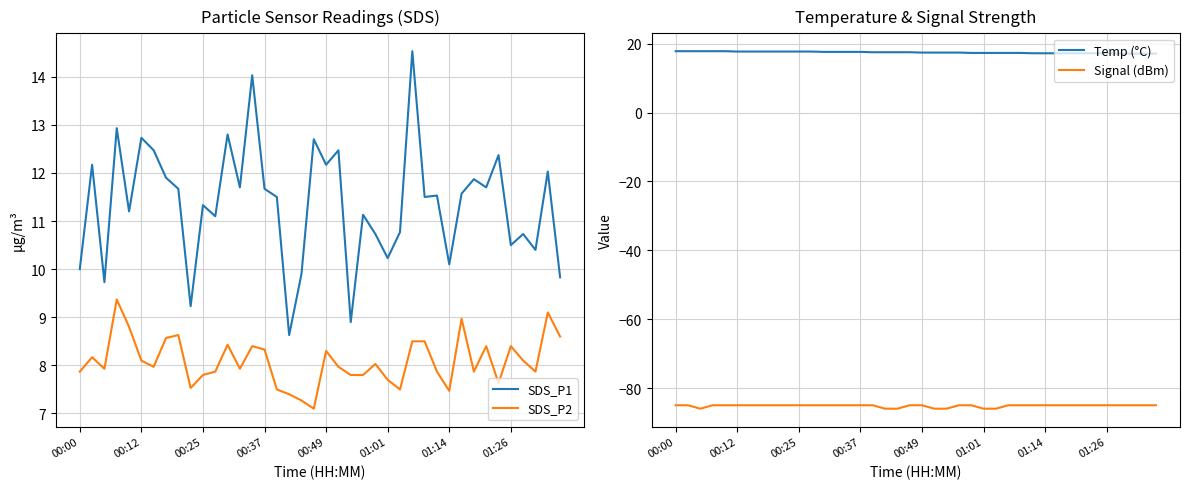

True or false: Signal (dBm) has a value of -116.0 at 31.

False